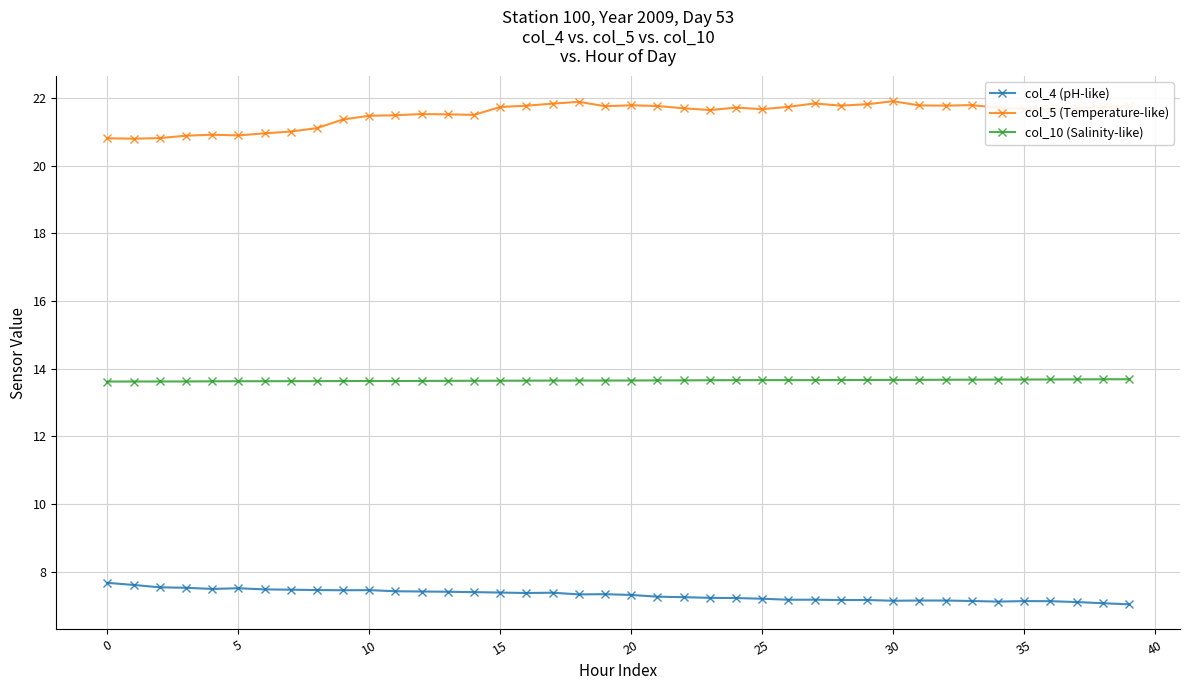

Which series has the largest total across all categories?

col_5 (Temperature-like)